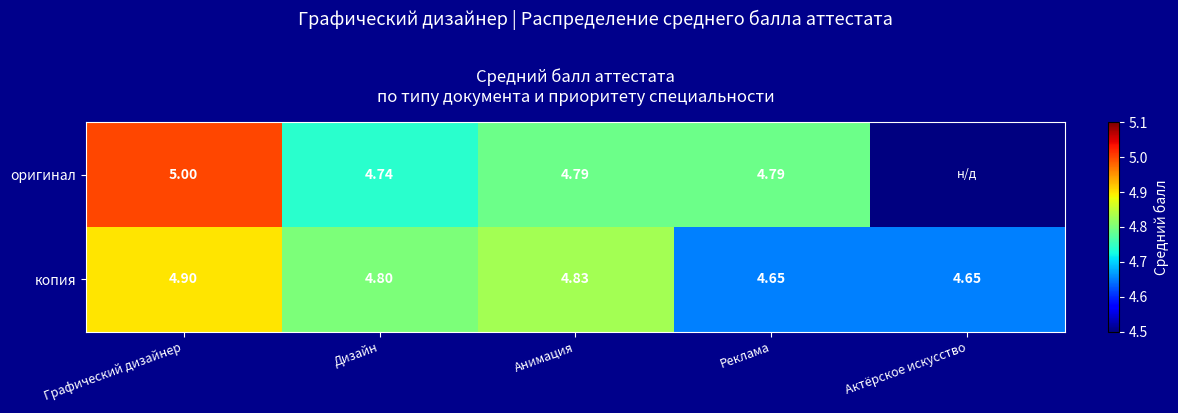

At Дизайн, list the series in order from largest to smallest.

копия, оригинал